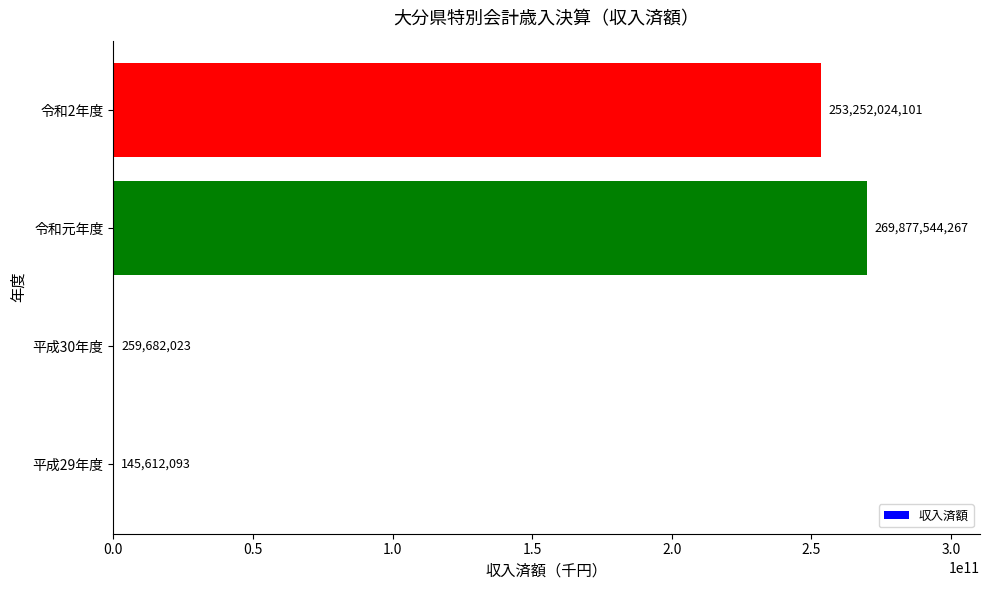

What is the approximate value at 平成29年度?

145612093